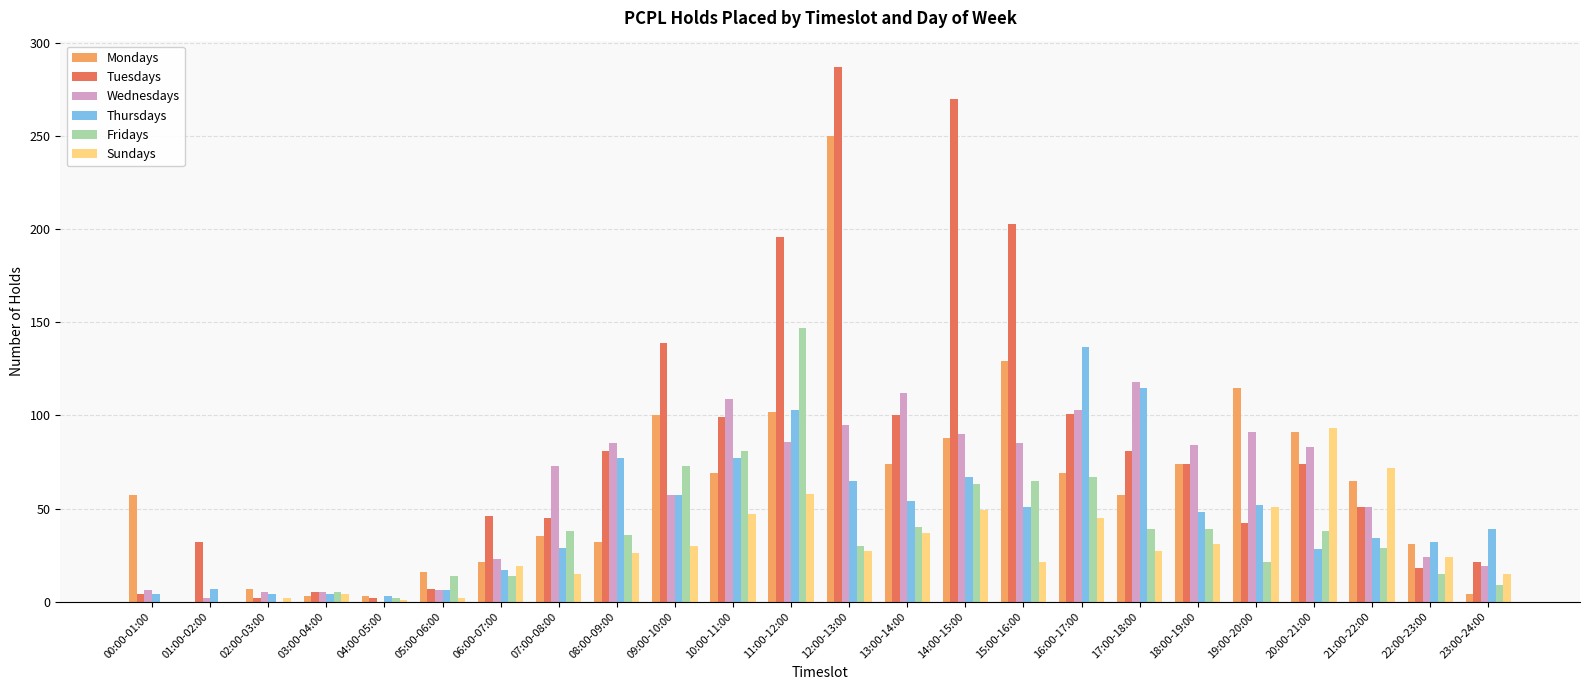

Is the value of Tuesdays at 21:00-22:00 greater than the value of Thursdays at 13:00-14:00?

No